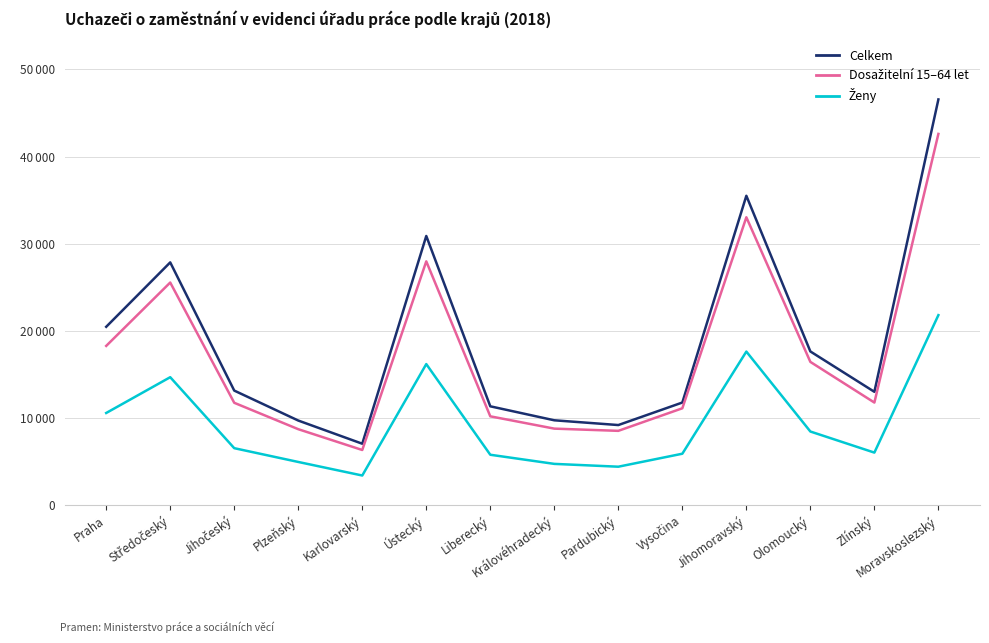

Read the Ženy value at Vysočina, to the nearest 100.

5900